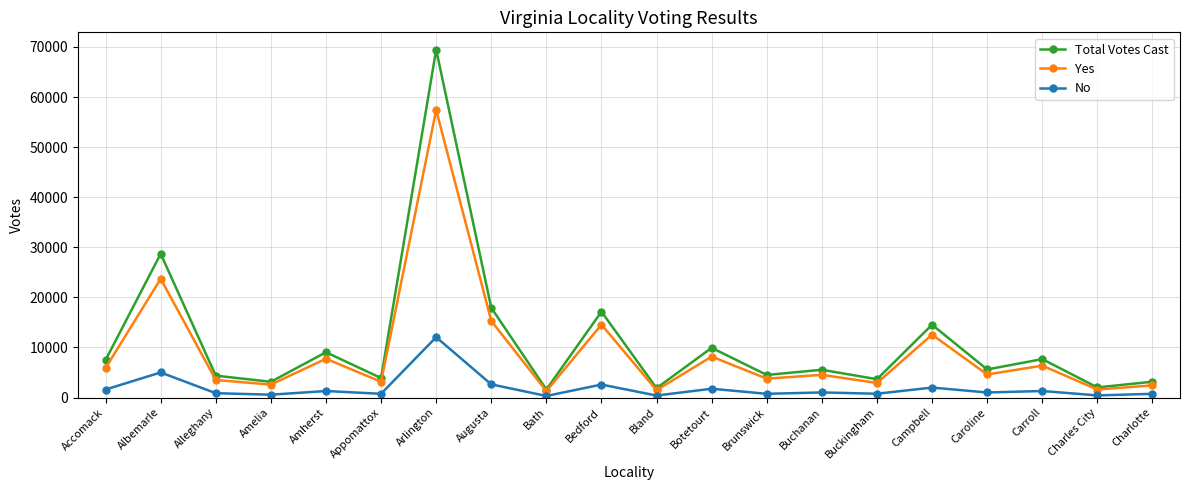

How many distinct data groups are displayed?

3